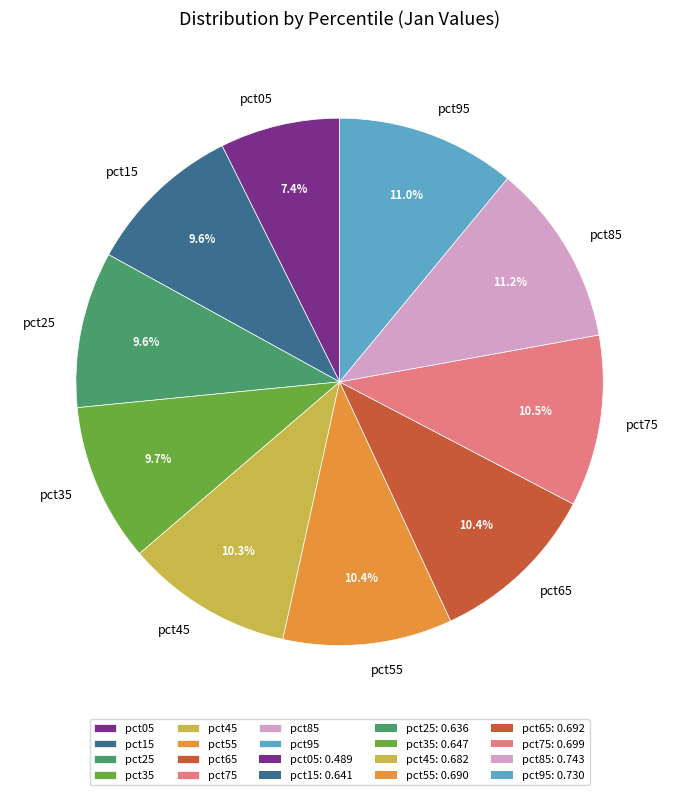

Is there any slice that represents more than half of the pie?

No